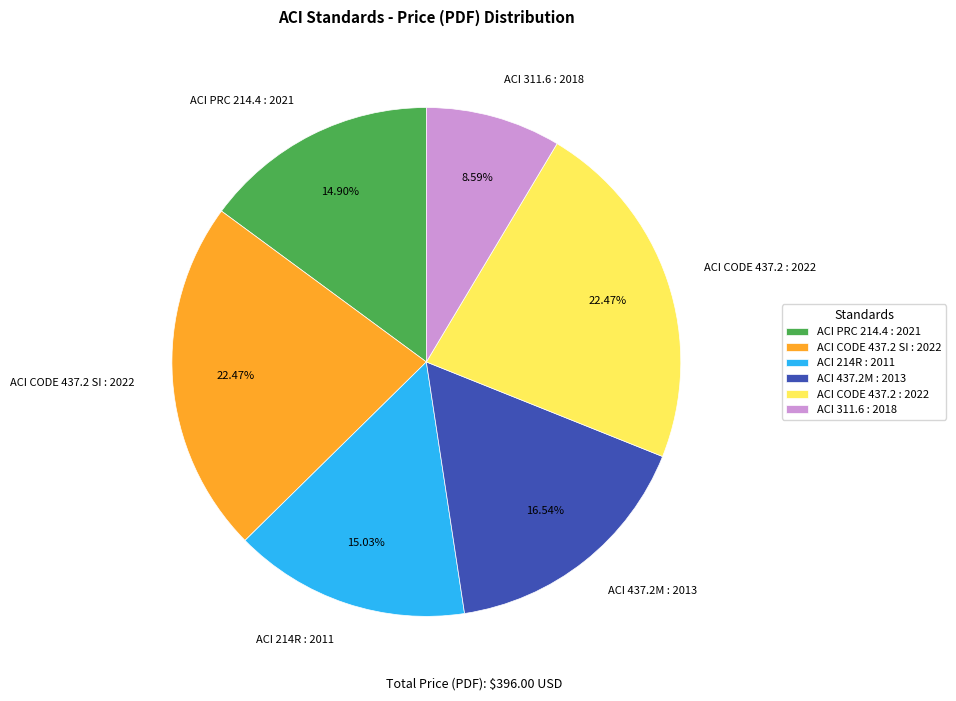

To the nearest percent, what is the difference between the largest and smallest slice percentages?

14%